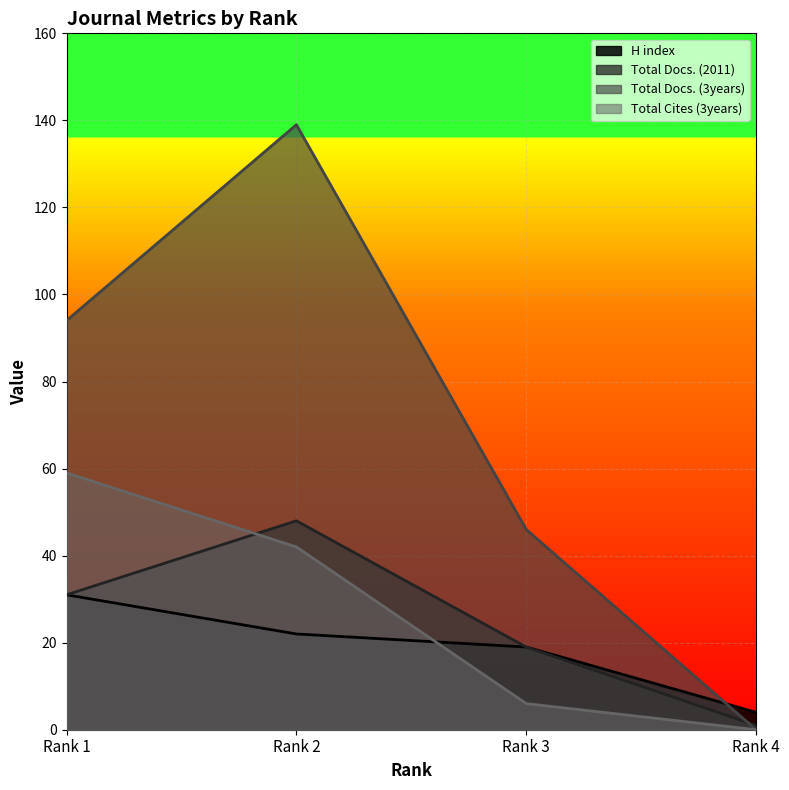

What is the average value of the Total Cites (3years) series?

27